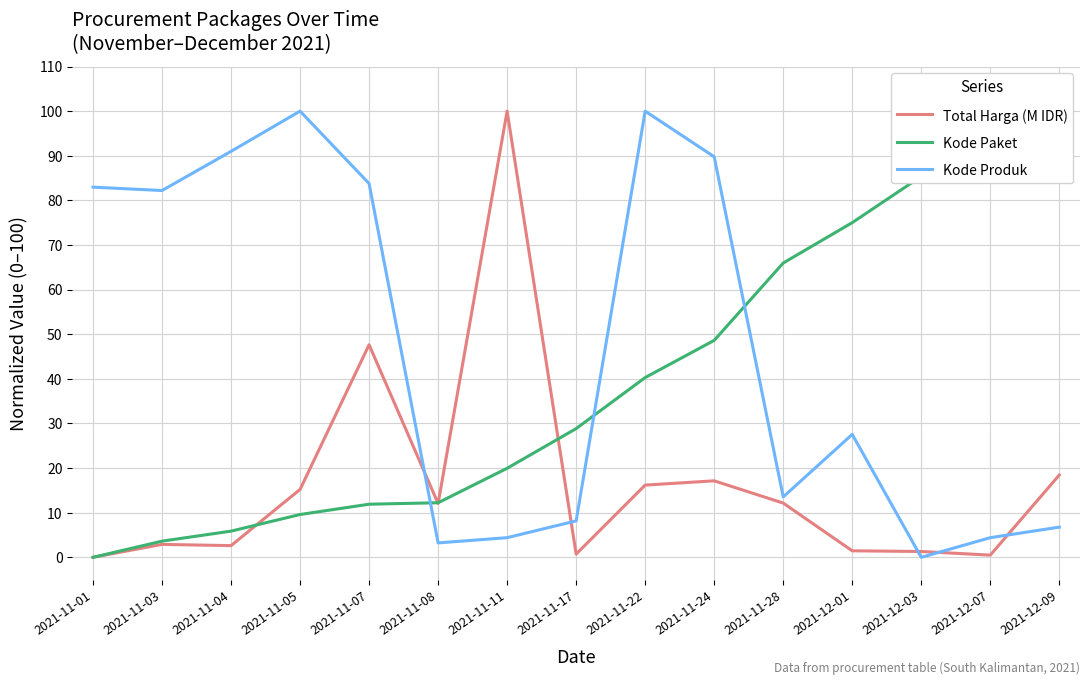

The value of Total Harga (M IDR) at 2021-12-07 is 0.5. True or false?

True